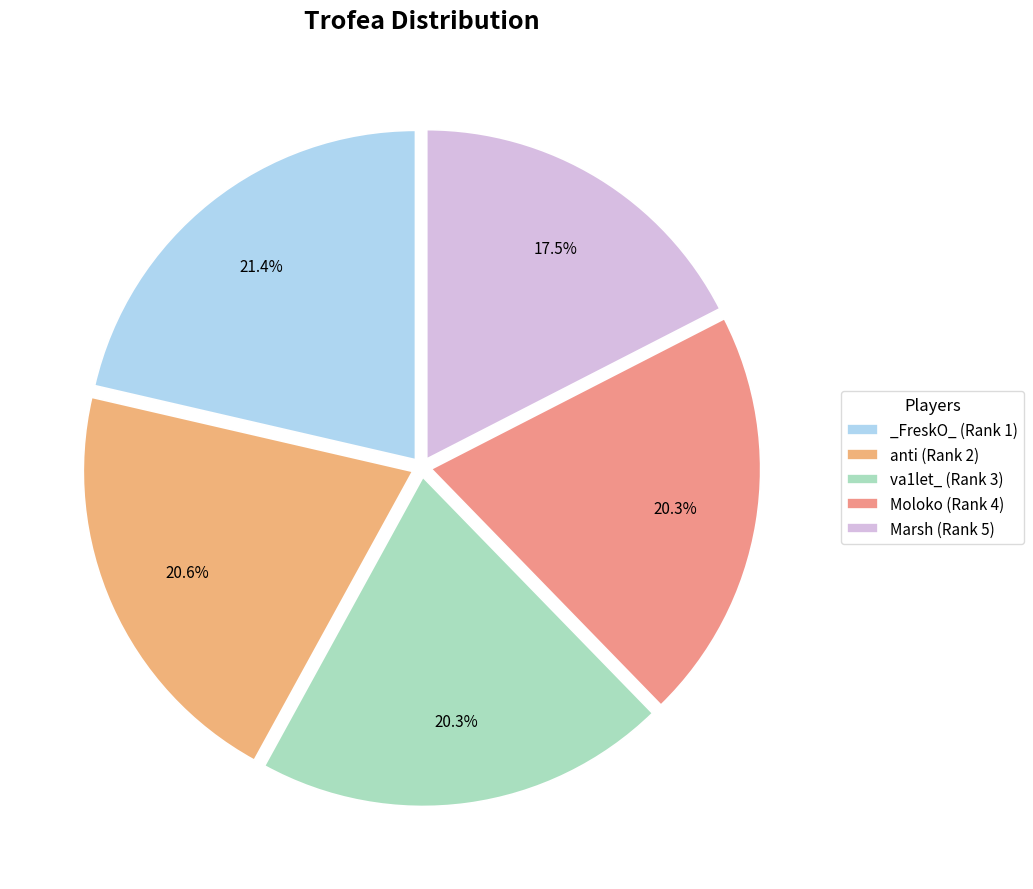

How many segments does this pie chart have?

5